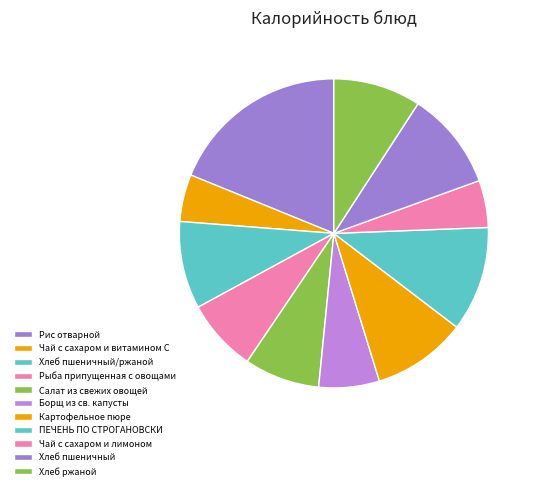

Does Хлеб пшеничный/ржаной account for over 50% of the chart?

No